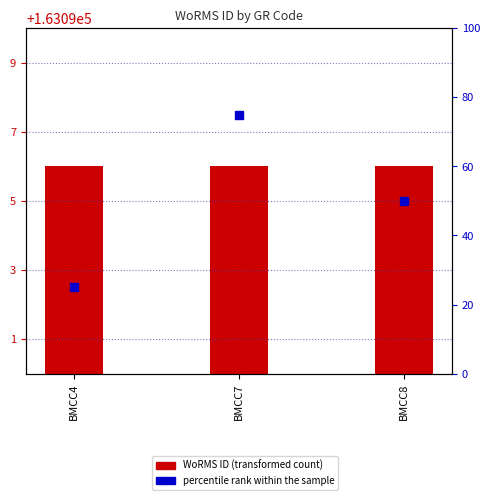

What is the change in value from BMCC7 to BMCC8?

-25